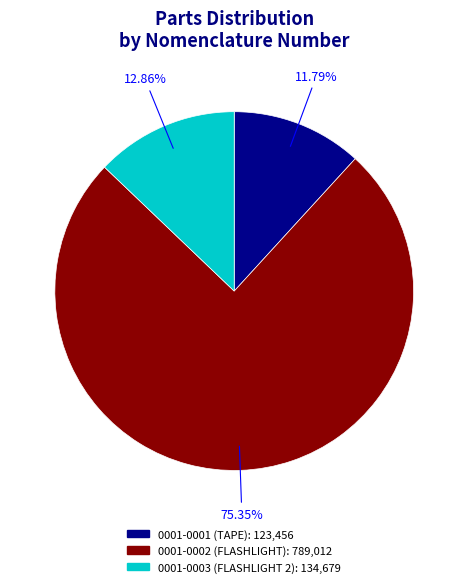

Which has a higher value, 0001-0003 or 0001-0002?

0001-0002